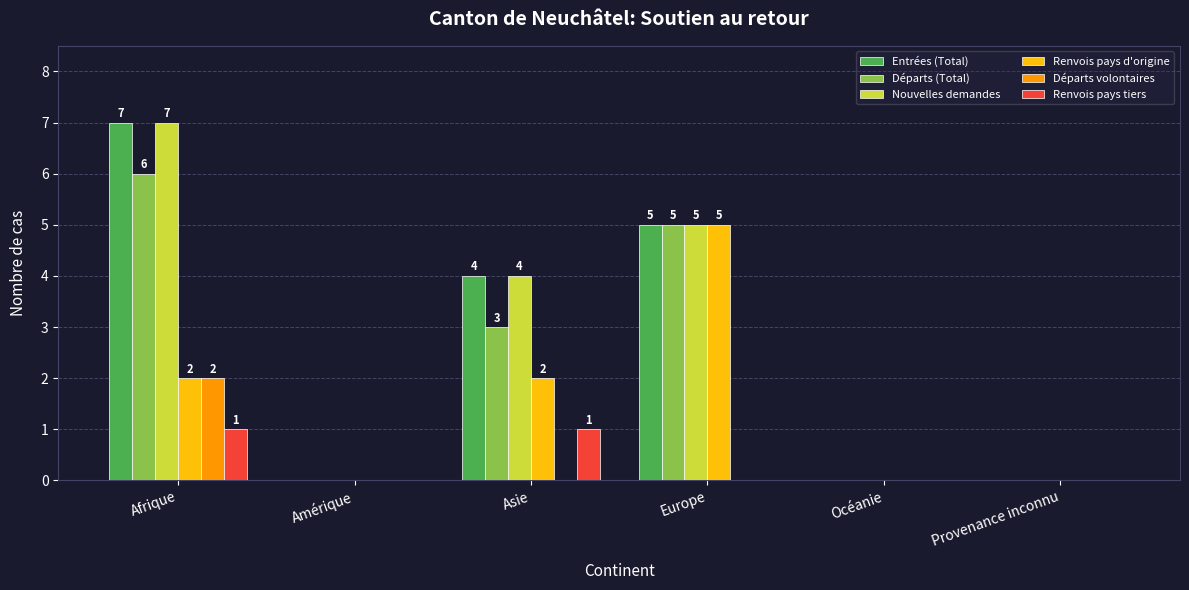

At which label does Départs (Total) reach its peak?

Afrique